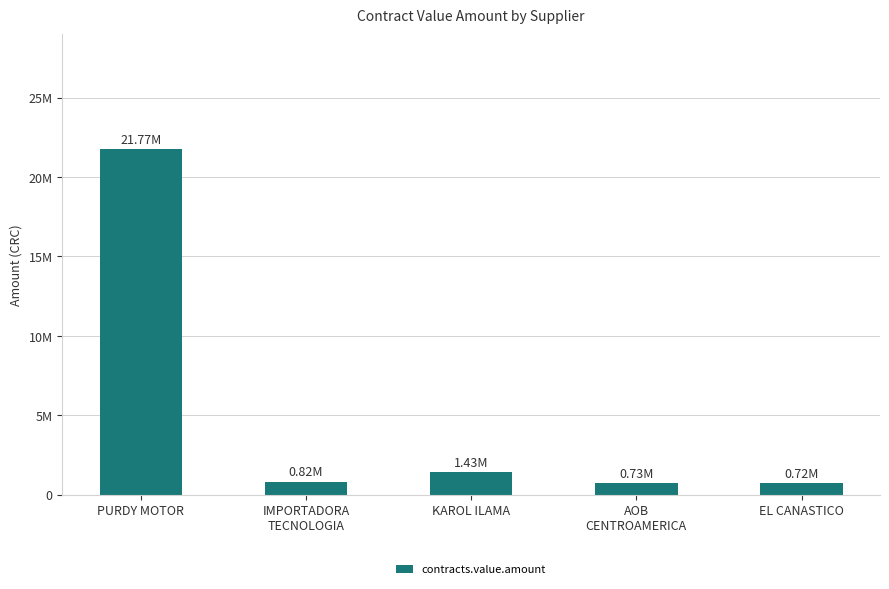

Does the chart contain any negative values?

No